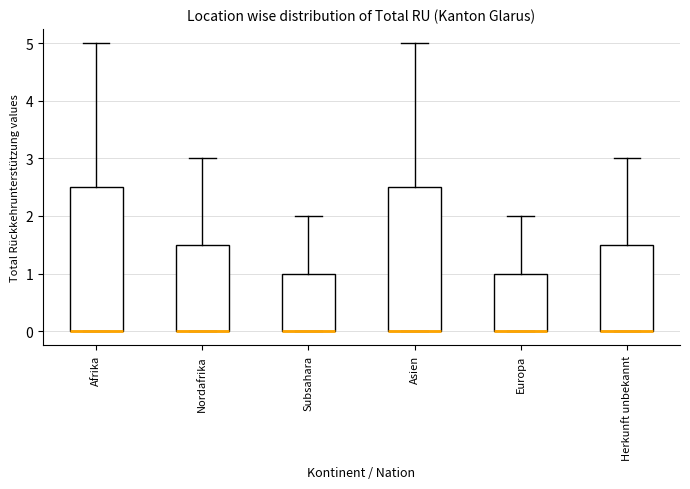

Reading left to right, transcribe this box plot: for each box, give where its median line is, the range the box spans, and where its two whiskers end, as read against the y-axis. The values are not printed on the chart, so give them approximately, as read against the axis.

Afrika: median 0.0 (drawn on the box's lower edge), box 0.0 to 2.5, whiskers 0.0 to 5.0
Nordafrika: median 0.0 (drawn on the box's lower edge), box 0.0 to 1.5, whiskers 0.0 to 3.0
Subsahara: median 0.0 (drawn on the box's lower edge), box 0.0 to 1.0, whiskers 0.0 to 2.0
Asien: median 0.0 (drawn on the box's lower edge), box 0.0 to 2.5, whiskers 0.0 to 5.0
Europa: median 0.0 (drawn on the box's lower edge), box 0.0 to 1.0, whiskers 0.0 to 2.0
Herkunft unbekannt: median 0.0 (drawn on the box's lower edge), box 0.0 to 1.5, whiskers 0.0 to 3.0